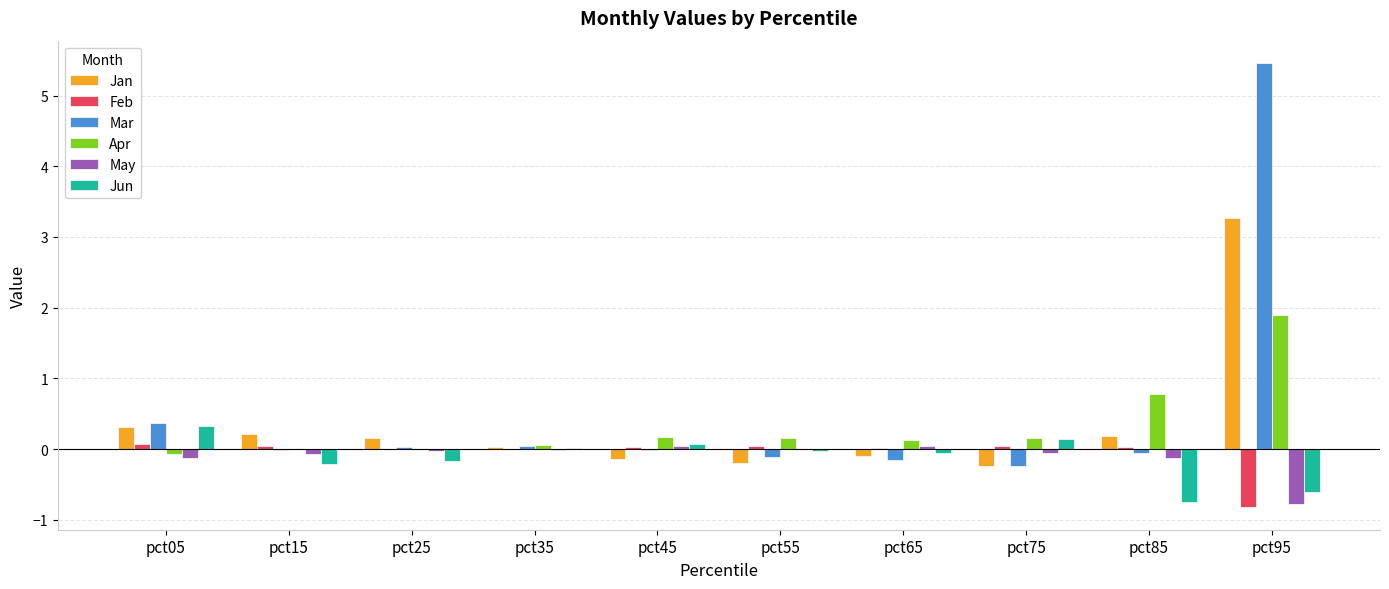

What is the sum of the Jan values at pct25 and pct05?

0.5